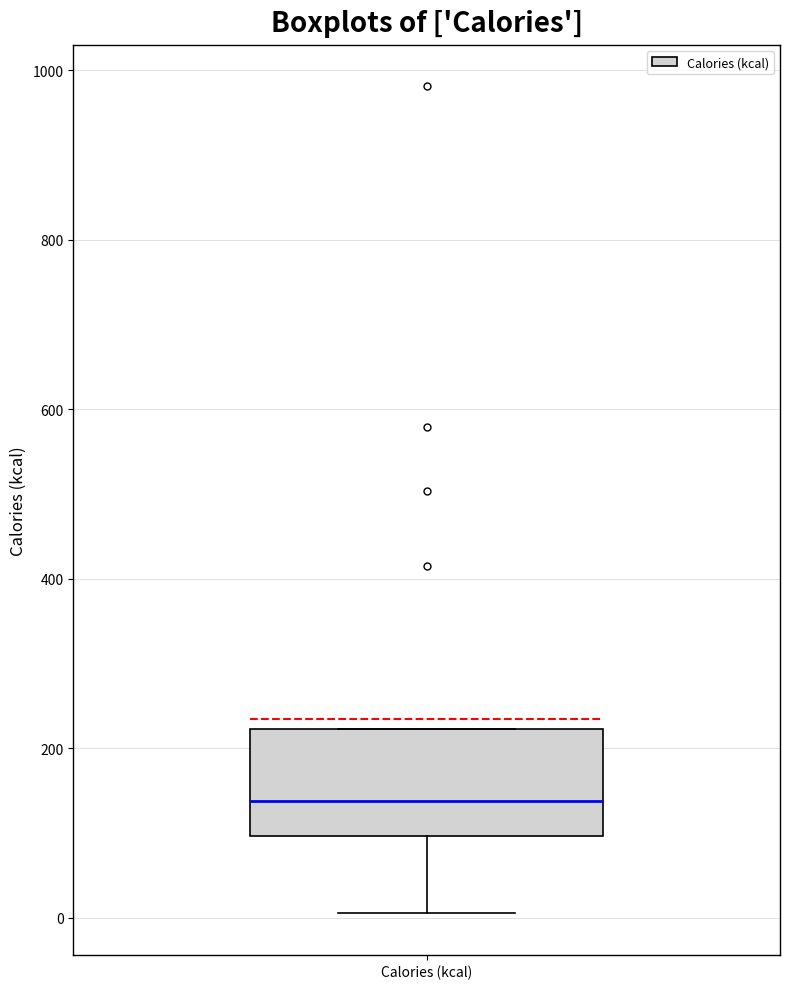

Transcribe this box plot: give where the median line is, the range the box spans, and where the two whiskers end, as read against the y-axis. The values are not printed on the chart, so give them approximately, as read against the axis.

median 140, box 100 to 220, whiskers 0 to 220